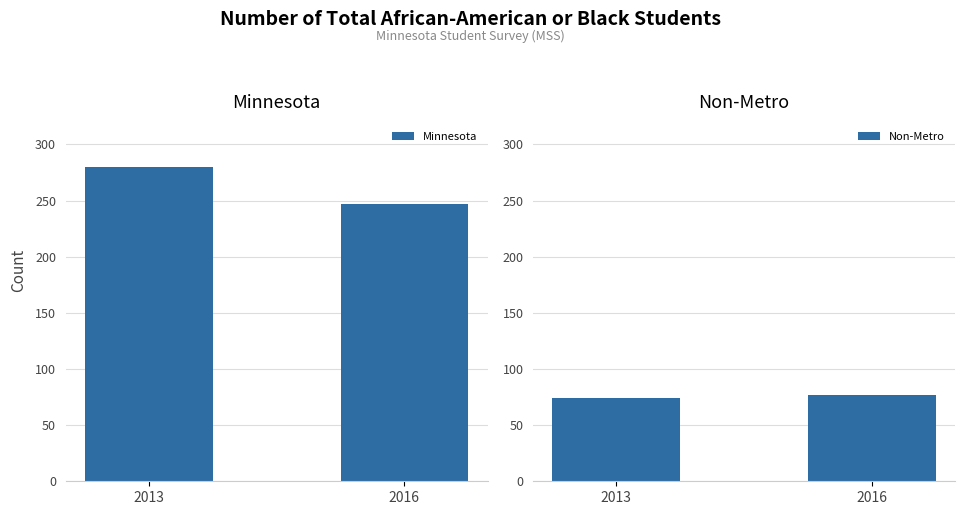

What is the sum of all Non-Metro values?

151